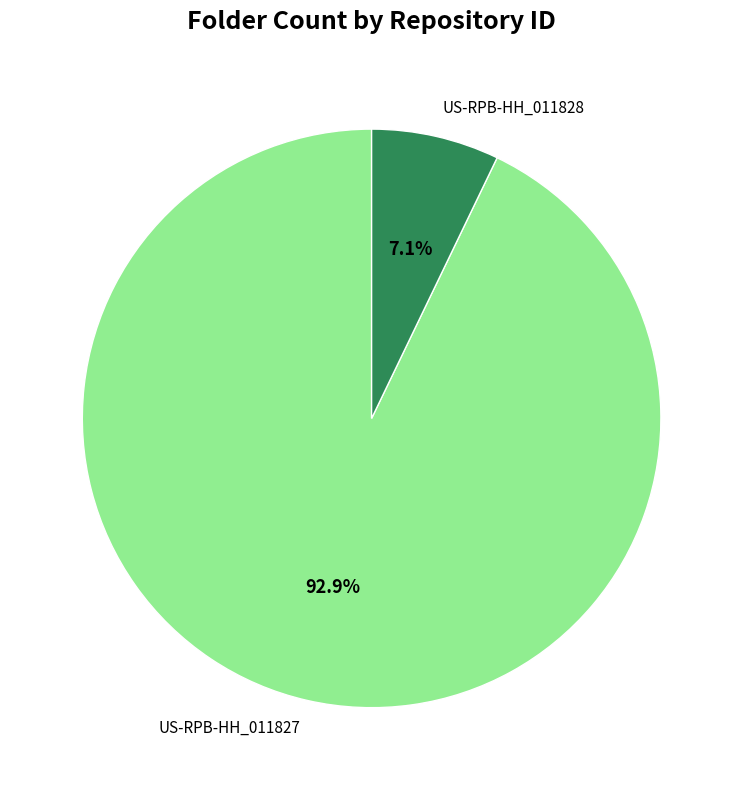

Which has a higher value, US-RPB-HH_011828 or US-RPB-HH_011827?

US-RPB-HH_011827